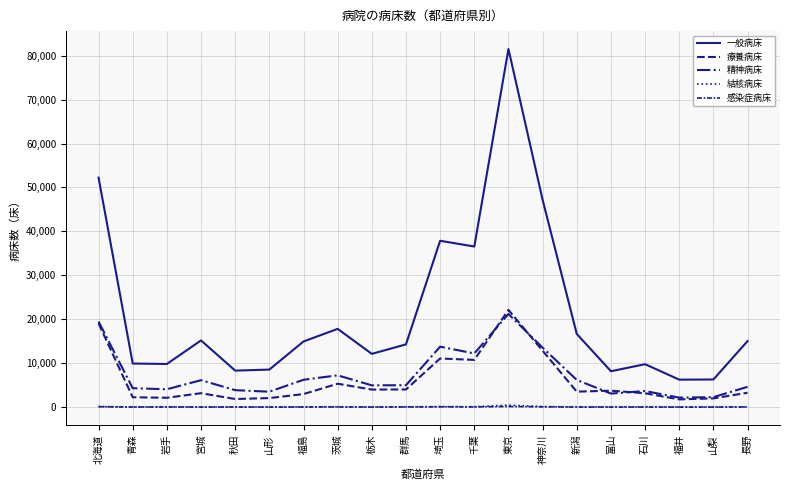

In 感染症病床, how many points are higher than both neighbors (excluding endpoints)?

5